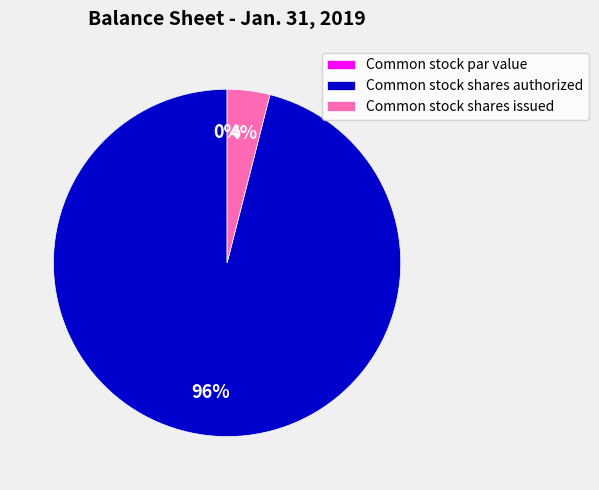

To the nearest percent, what is the difference between the largest and smallest slice percentages?

96%